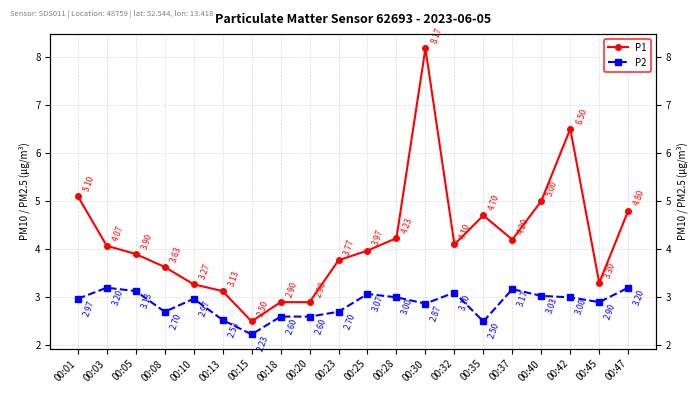

What is the difference between the second highest and second lowest values in the P1 series?

3.6